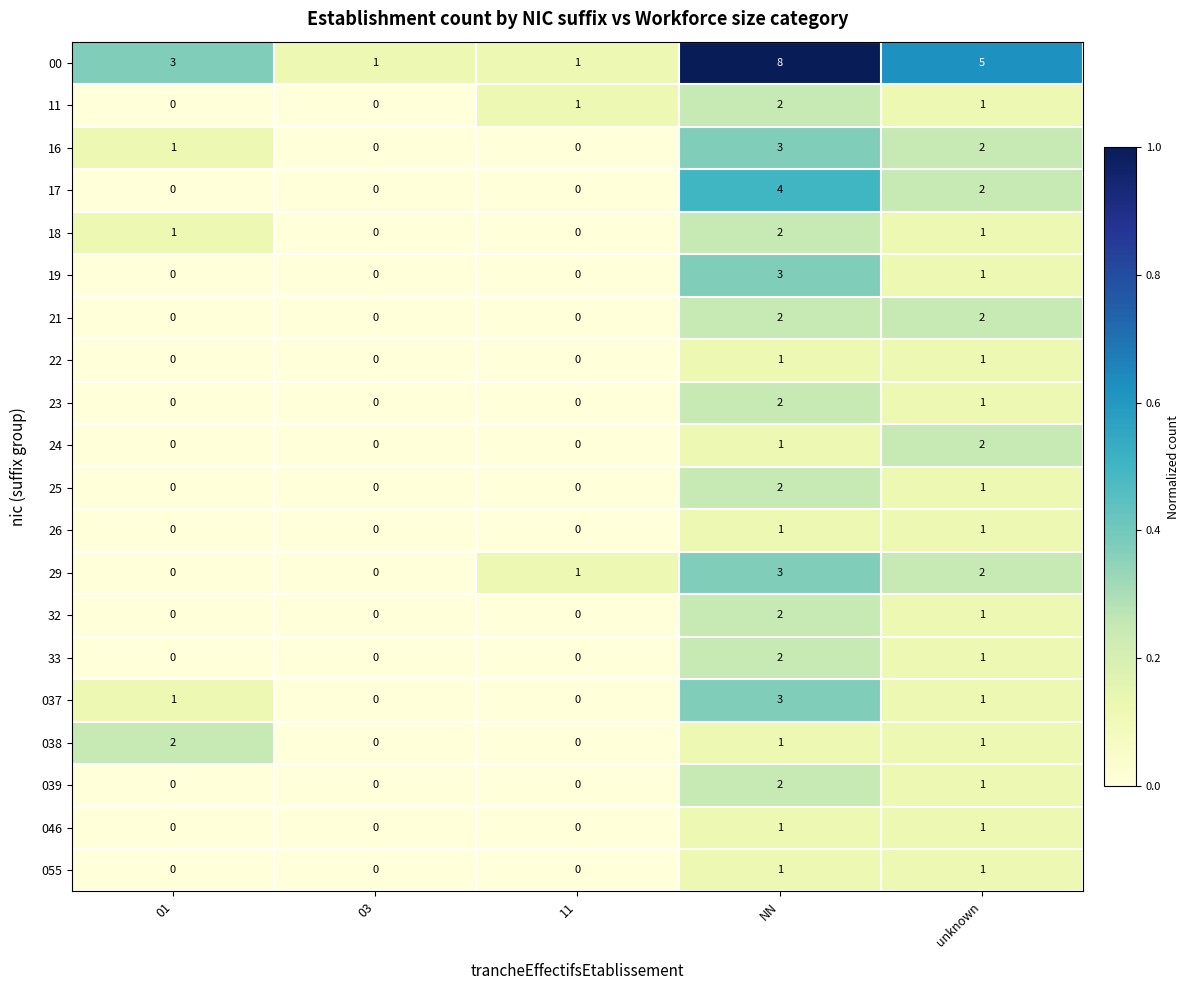

How many values in the 32 series exceed 0?

2